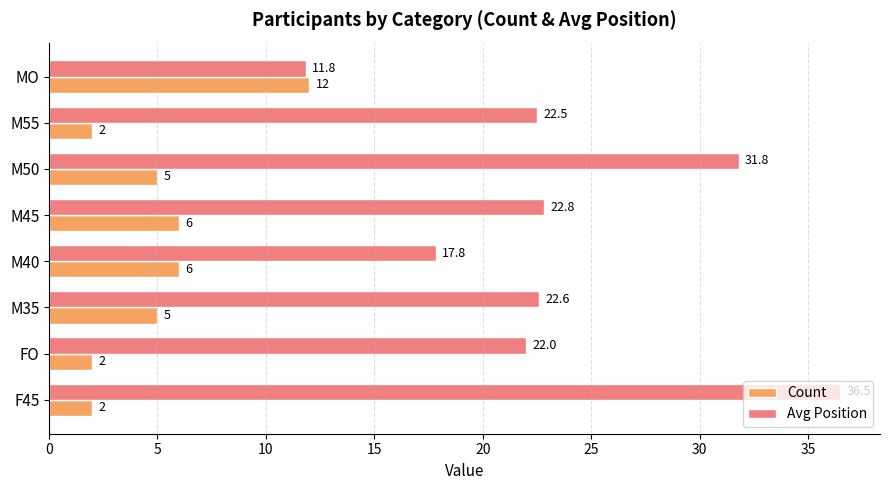

Which series has the widest spread of values?

Avg Position